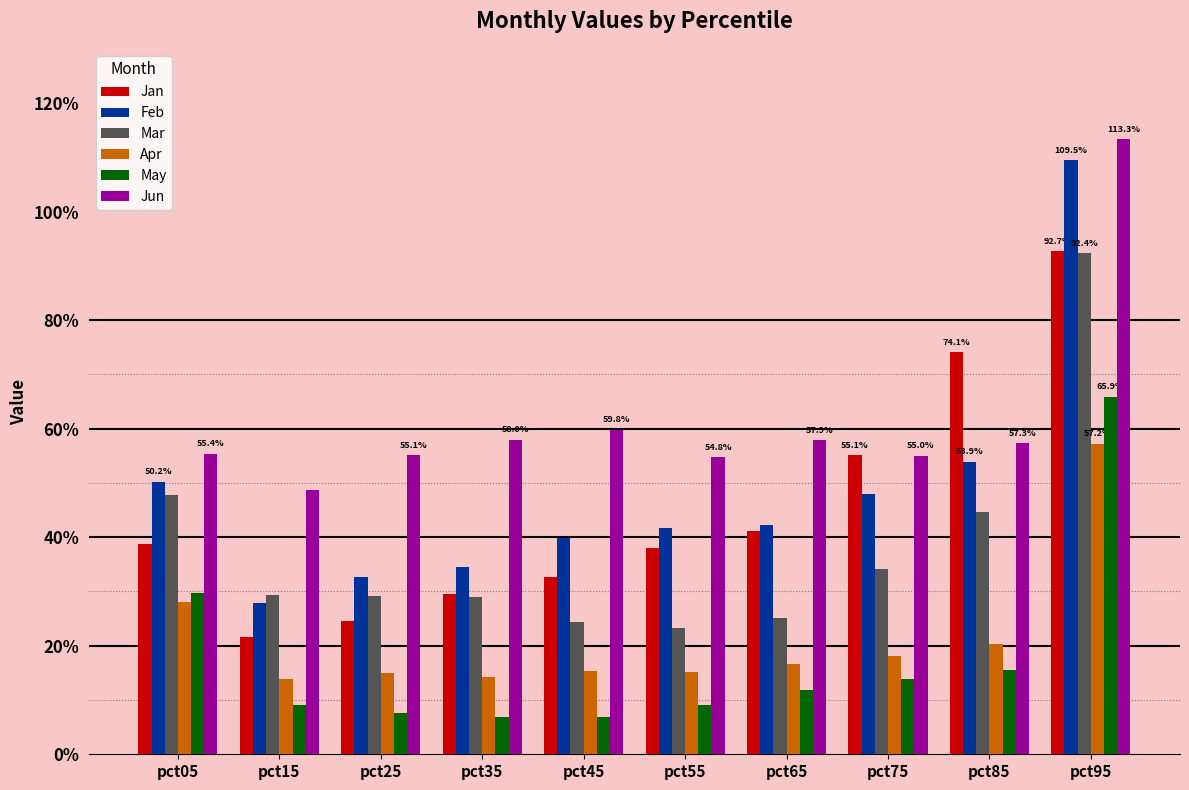

Are the bars grouped side by side (vs. stacked)?

Yes